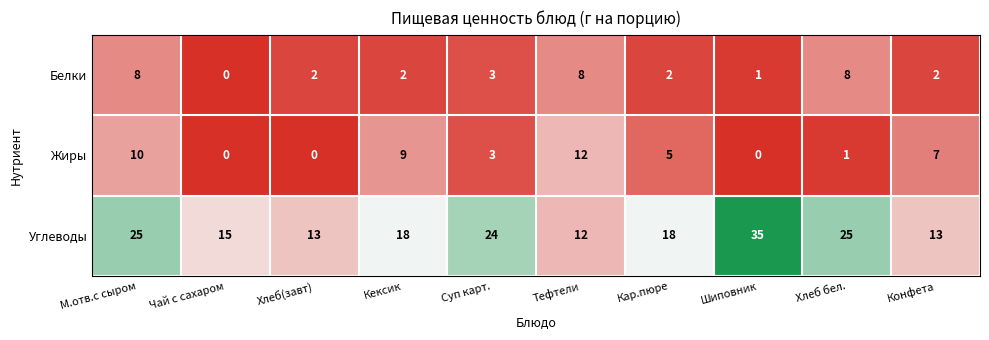

What is the difference between the Углеводы values at Кексик and Чай с сахаром?

3